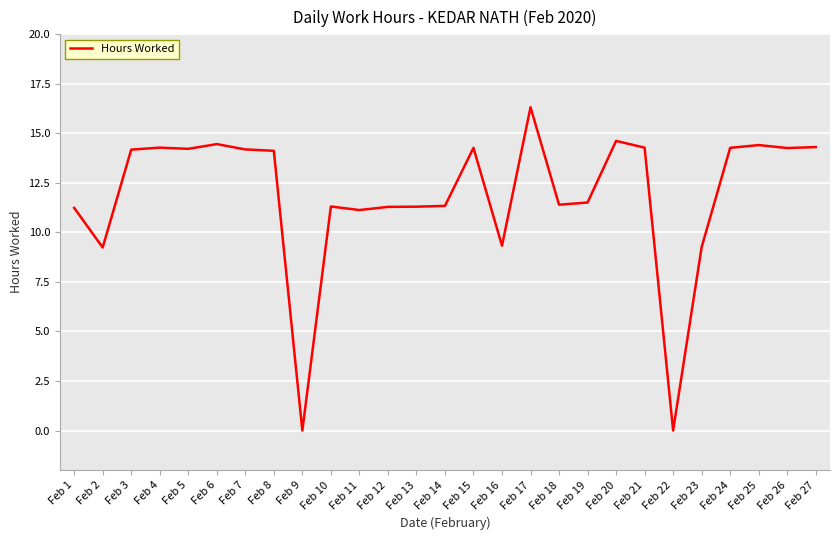

Between Feb 19 and Feb 25, which is larger?

Feb 25